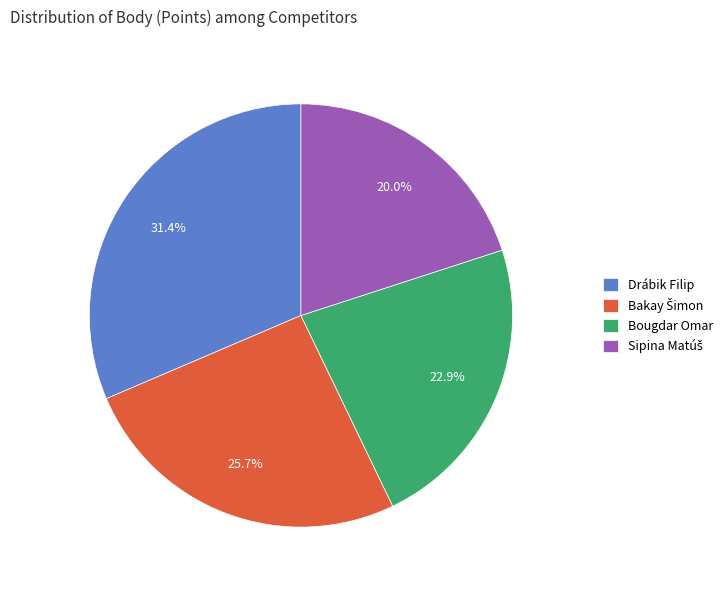

Which slice is the largest?

Drábik Filip